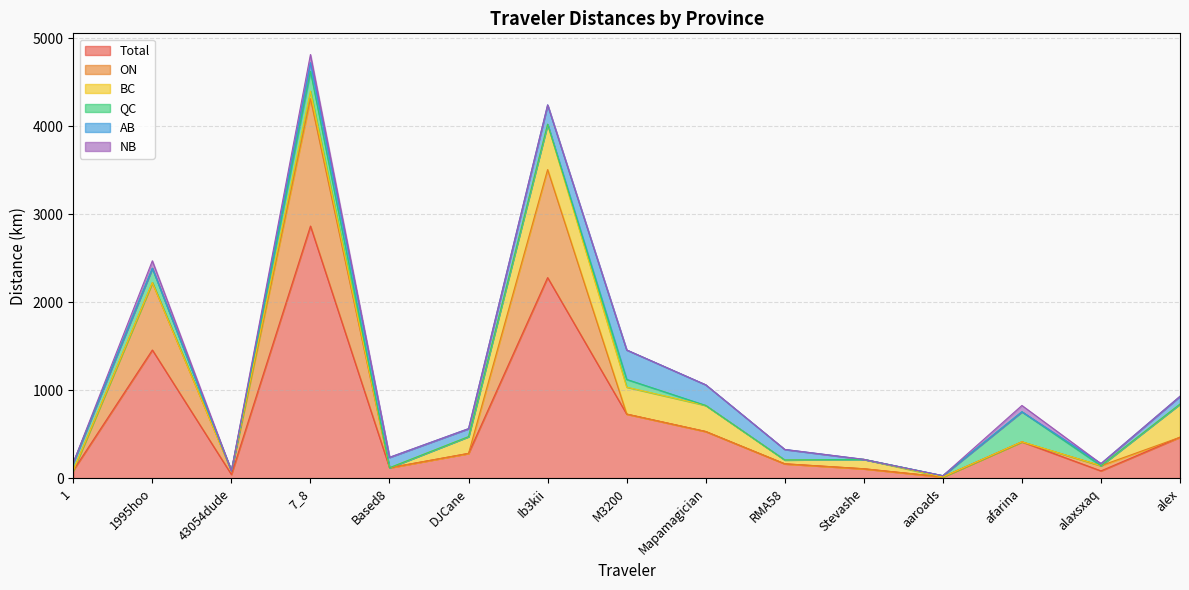

Is the value of AB at aaroads greater than the value of BC at aaroads?

No